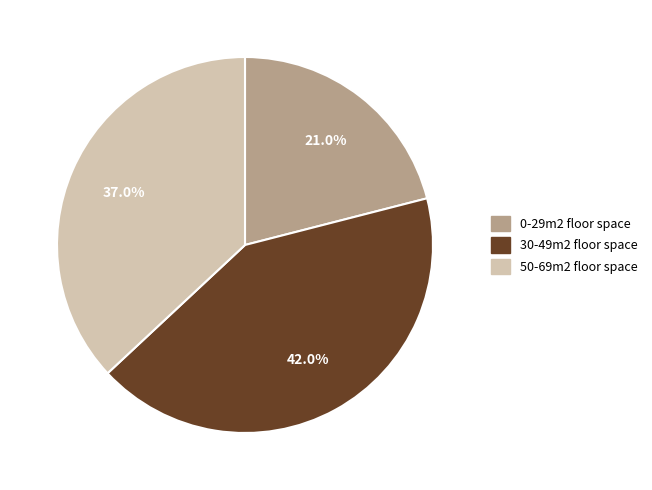

To the nearest percent, what percentage of the pie is 30-49m2?

42%